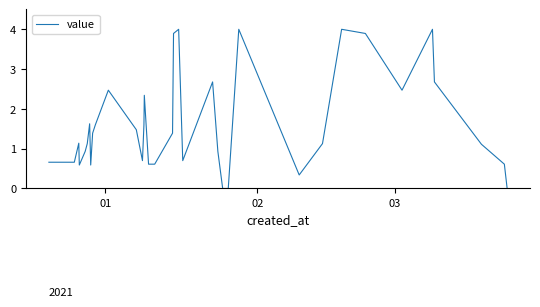

What is the value of the 25th point from the left?

2.7